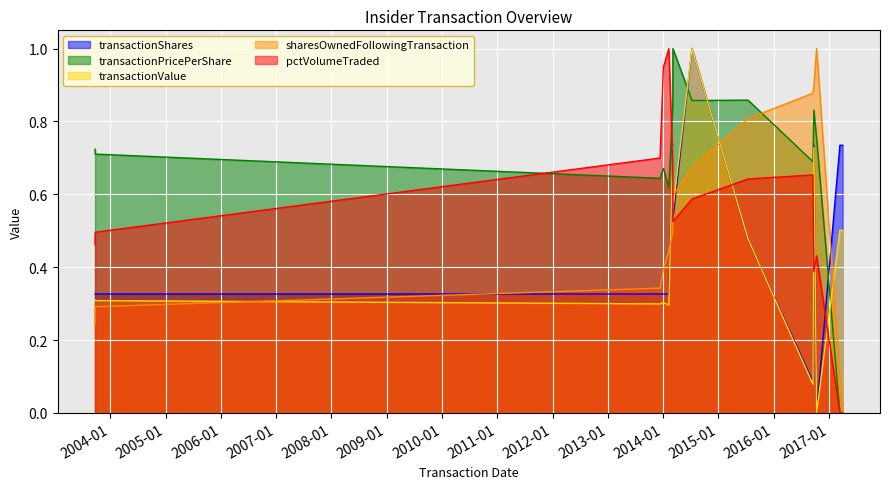

What is the sum of the pctVolumeTraded values at 2003-09-24 and 2014-07-10?

1.1